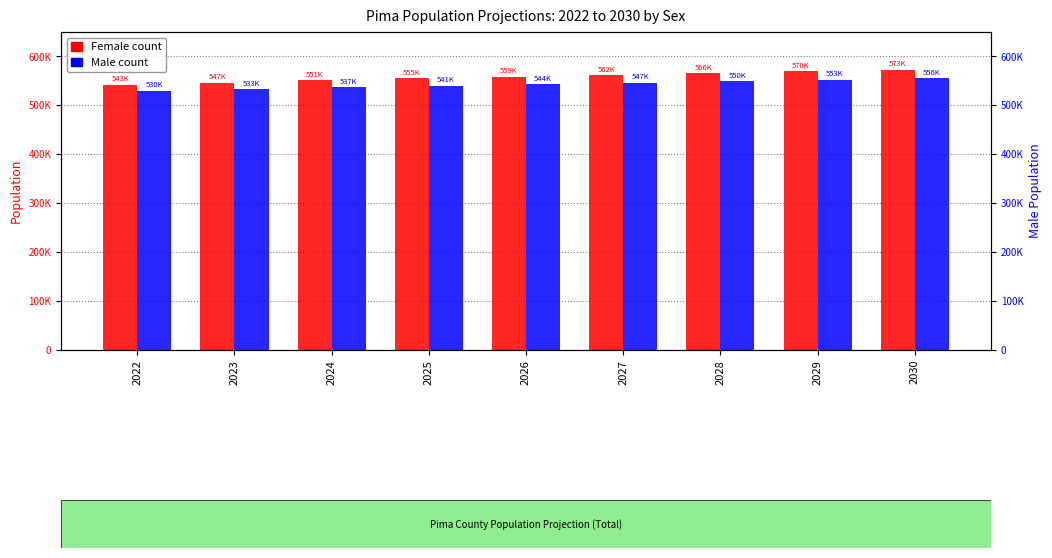

True or false: Male has a value of 549645.5 at 2028.

True